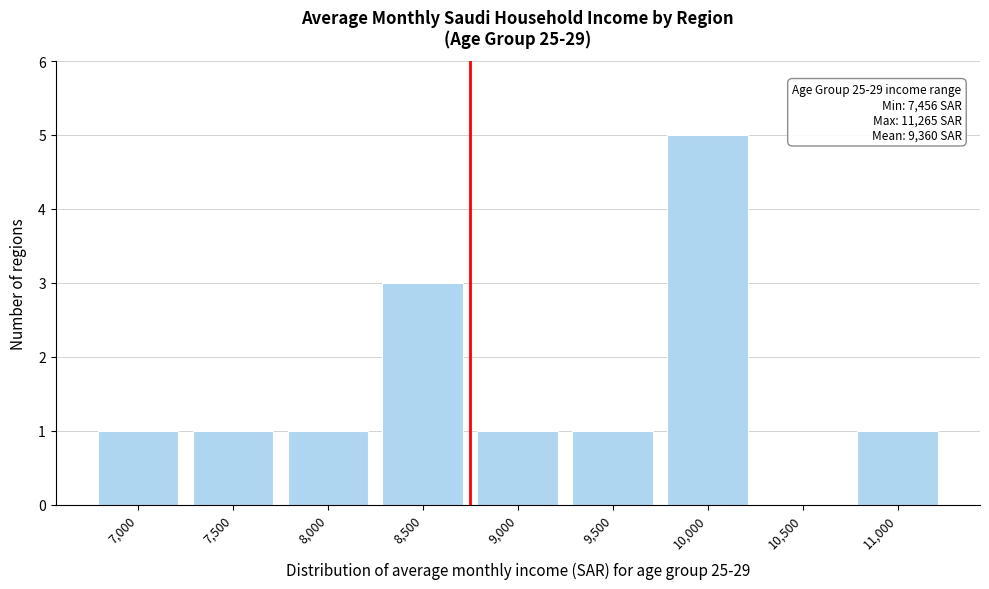

Reading left to right, list all the values displayed in this chart.

7,000=1	7,500=1	8,000=1	8,500=3	9,000=1	9,500=1	10,000=5	10,500=0	11,000=1